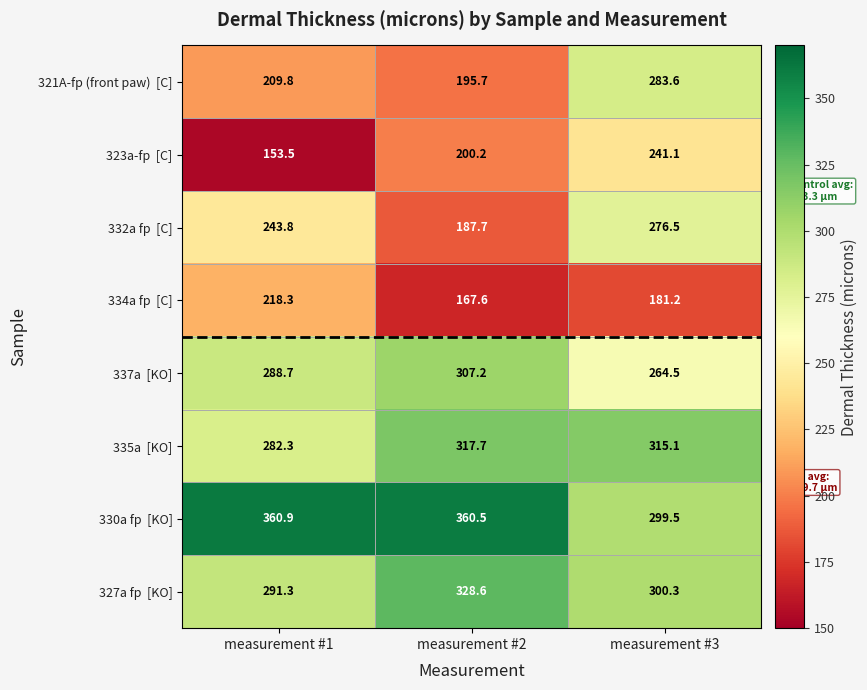

What is the minimum value shown in the chart?

153.5